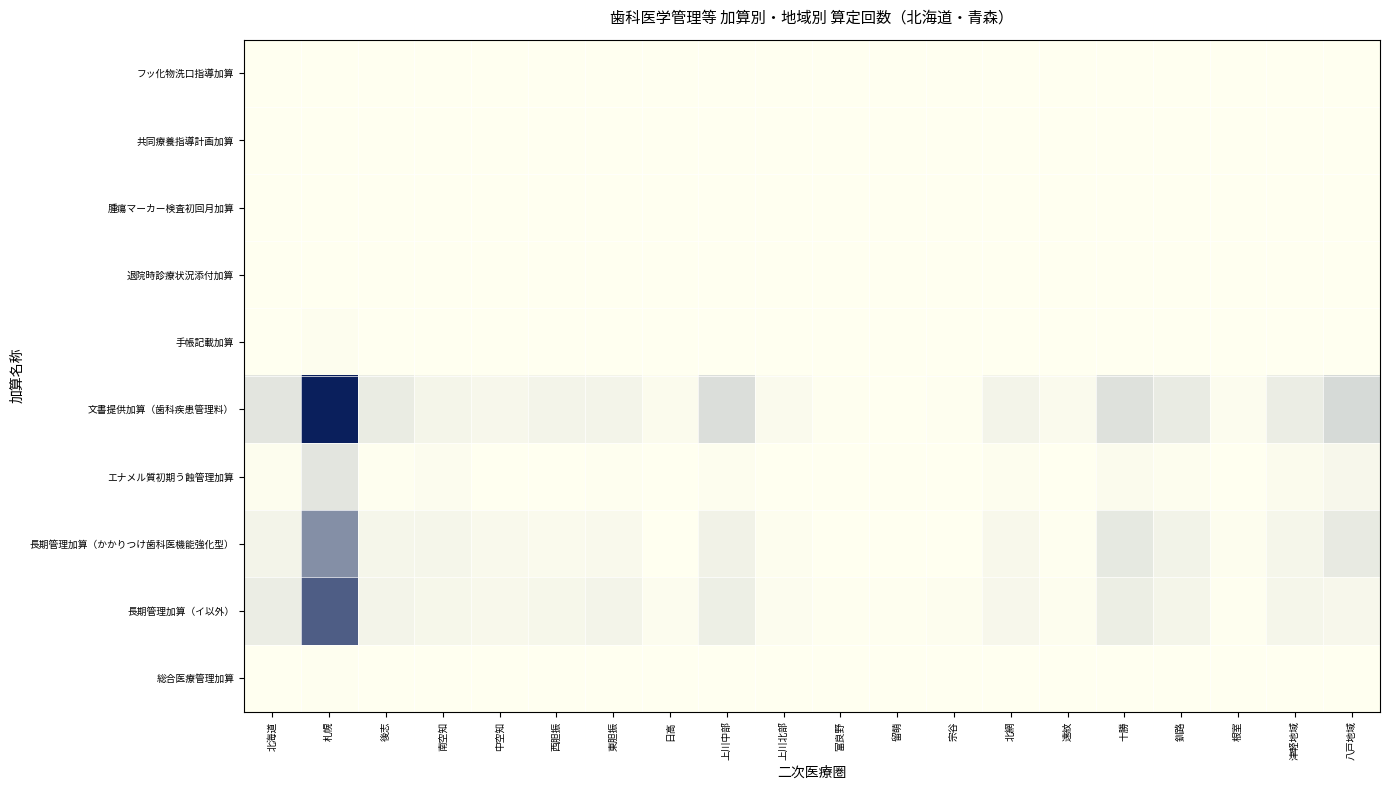

At how many categories does at least one series exceed 145442?

5